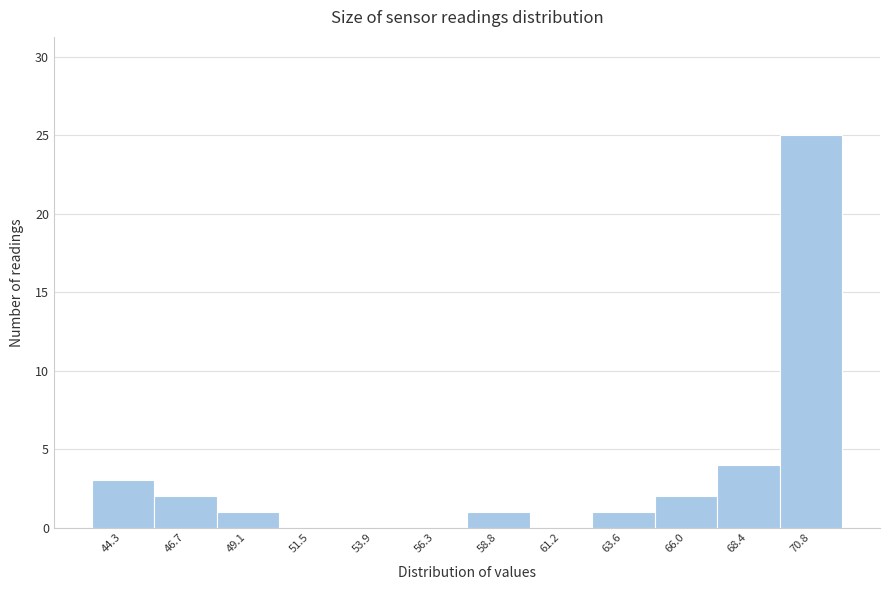

Reading left to right, list every bar in this chart as the range it spans on the x-axis followed by its height. Neither the bar edges nor the heights are printed on the chart, so give them approximately, as read against the axes.

43.0 to 45.5: 3
45.5 to 48.0: 2
48.0 to 50.5: 1
50.5 to 52.5: 0
52.5 to 55.0: 0
55.0 to 57.5: 0
57.5 to 60.0: 1
60.0 to 62.5: 0
62.5 to 65.0: 1
65.0 to 67.0: 2
67.0 to 69.5: 4
69.5 to 72.0: 25